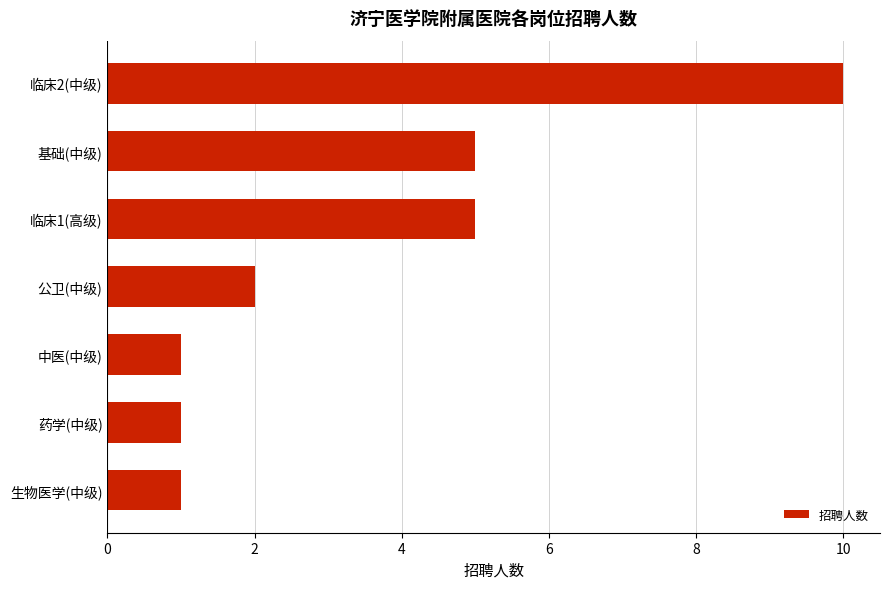

What is the difference between the maximum and minimum values?

9